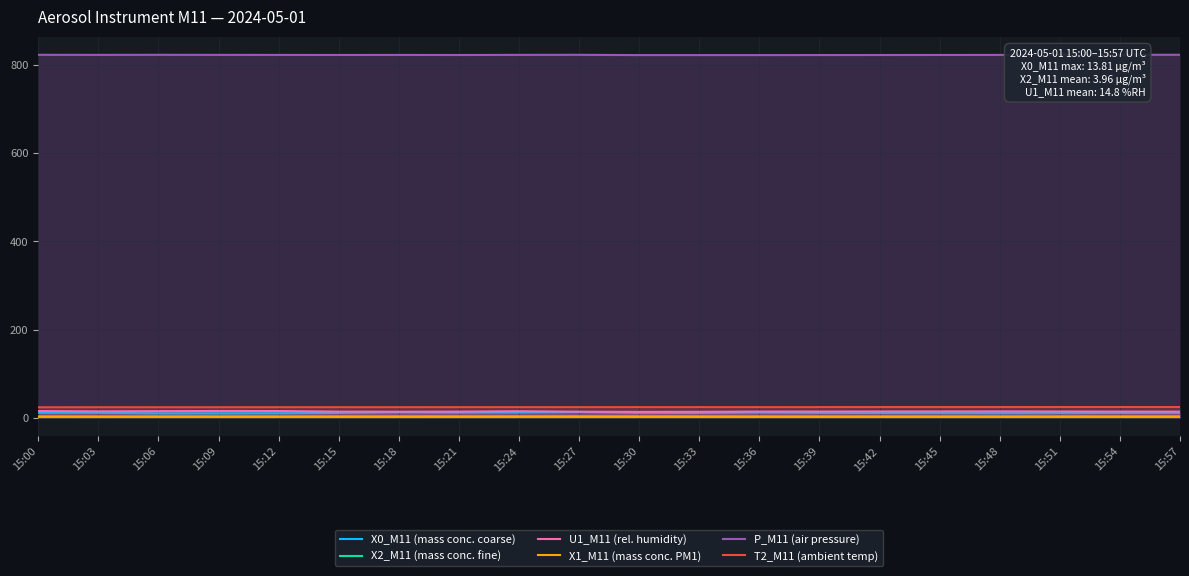

List the series in order of their peak value, lowest first.

X1_M11 (mass conc. PM1), X2_M11 (mass conc. fine), X0_M11 (mass conc. coarse), U1_M11 (rel. humidity), T2_M11 (ambient temp), P_M11 (air pressure)